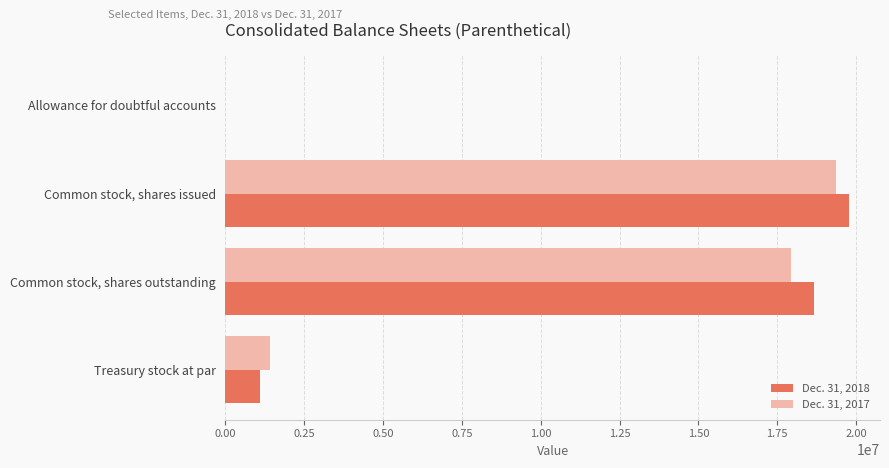

True or false: Dec. 31, 2018 has a value of 1107387 at Treasury stock at par.

True